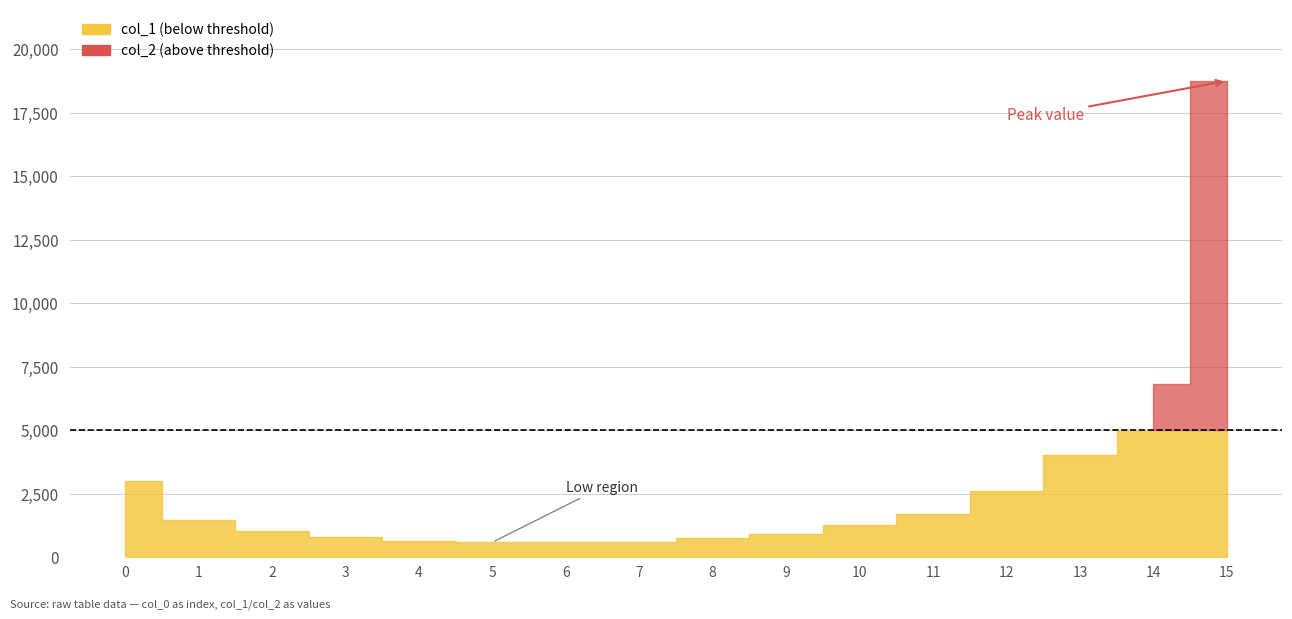

Does the chart have visible grid lines?

Yes